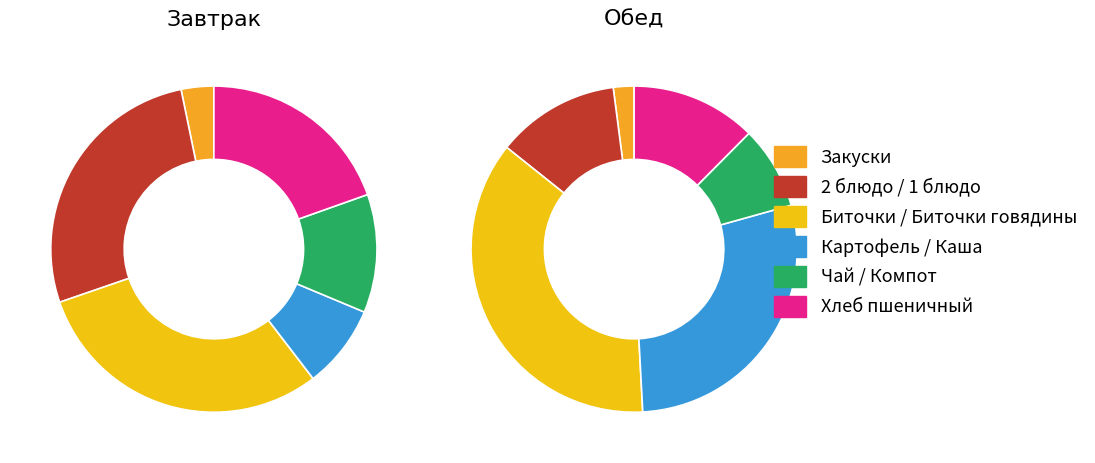

Is there a majority slice in this chart?

No